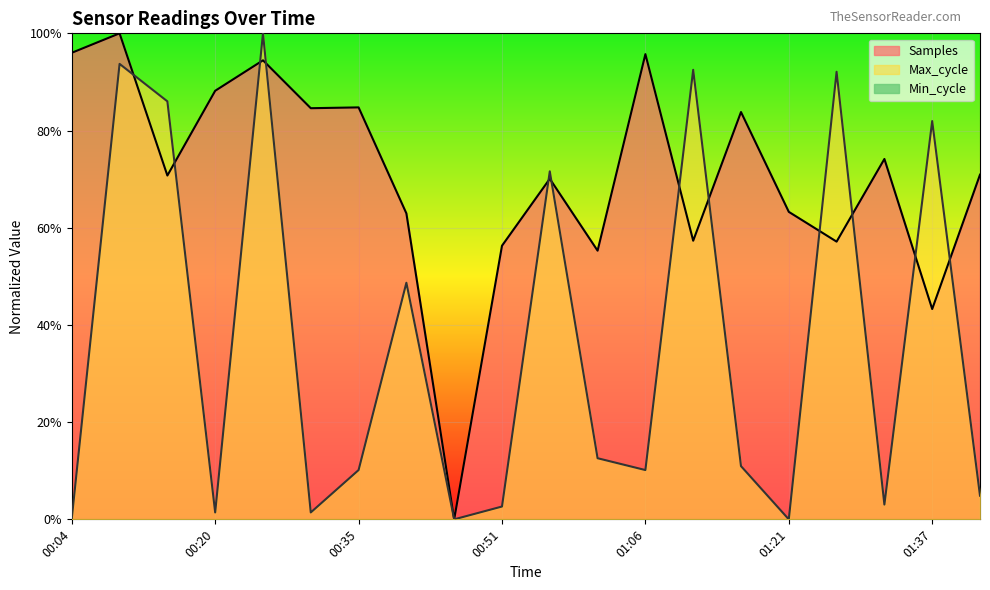

True or false: Samples and Max_cycle cross at least once.

True